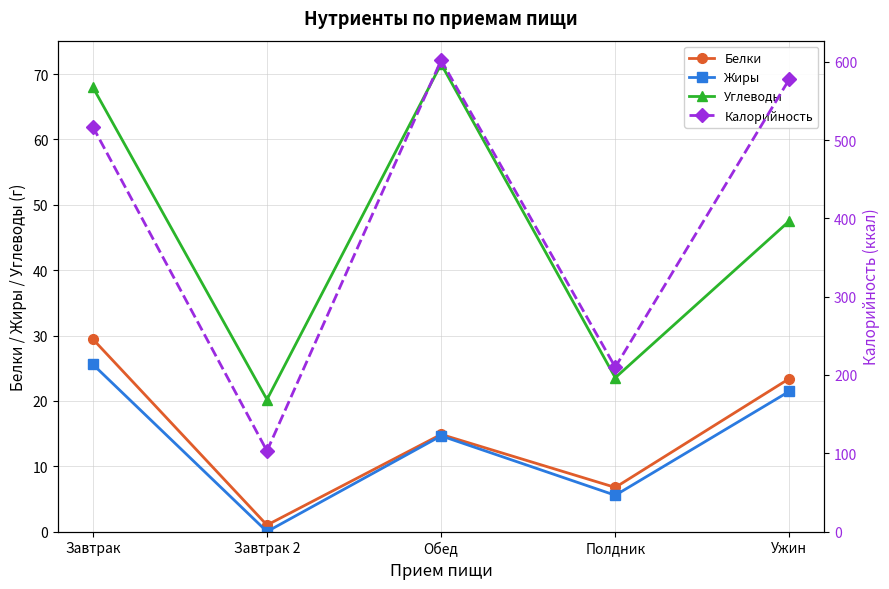

Reading left to right, what are all the values shown in this chart?

Белки: 29.4	1.0	14.9	6.8	23.4
Жиры: 25.6	0.0	14.7	5.6	21.5
Углеводы: 68.0	20.2	71.5	23.5	47.5
Калорийность: 517.0	103.0	602.0	210.0	578.0